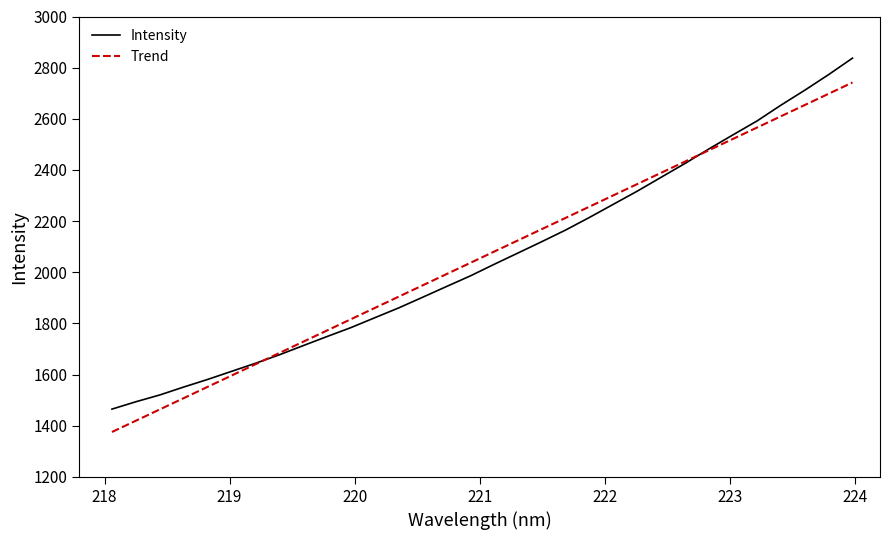

What is the minimum value for Intensity?

1465.2